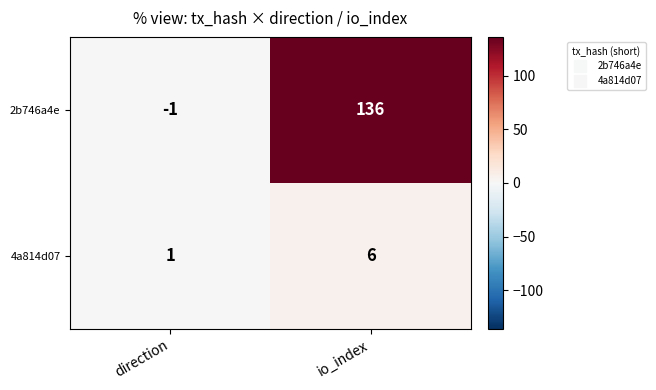

Reading left to right, extract all data points from this chart.

2b746a4e: direction=-1	io_index=136
4a814d07: direction=1	io_index=6